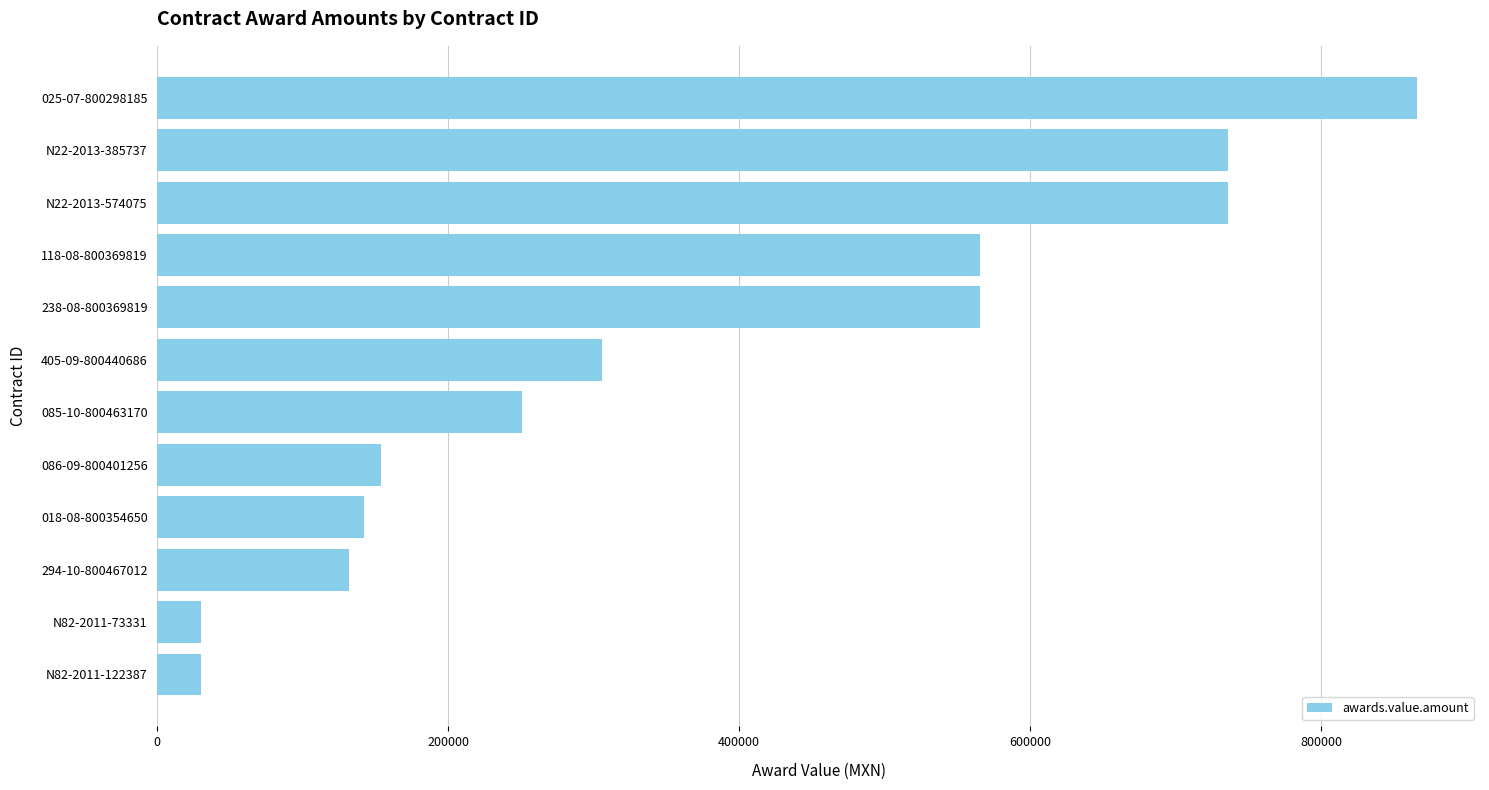

Between 018-08-800354650 and N82-2011-73331, which is larger?

018-08-800354650